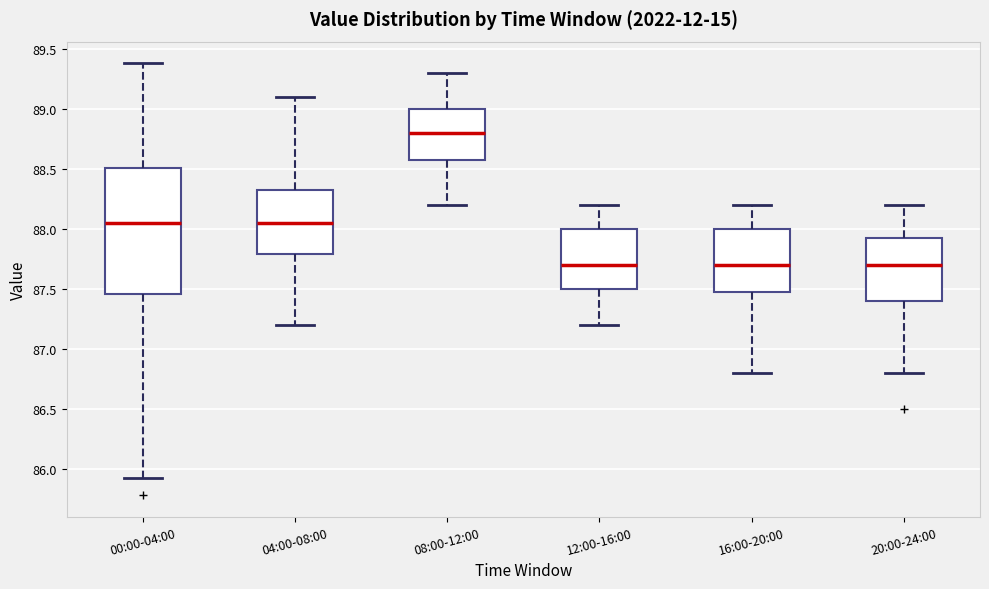

Which box has the highest median line?

08:00-12:00